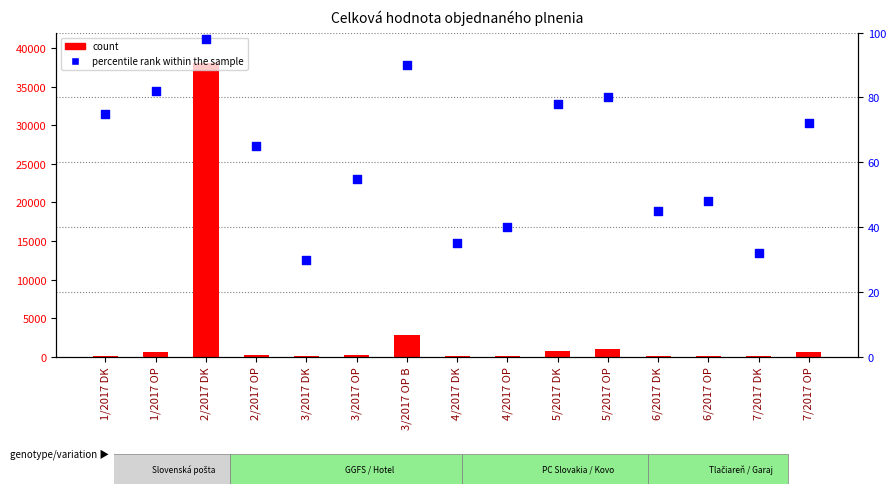

At how many categories does at least one series exceed 29021?

1